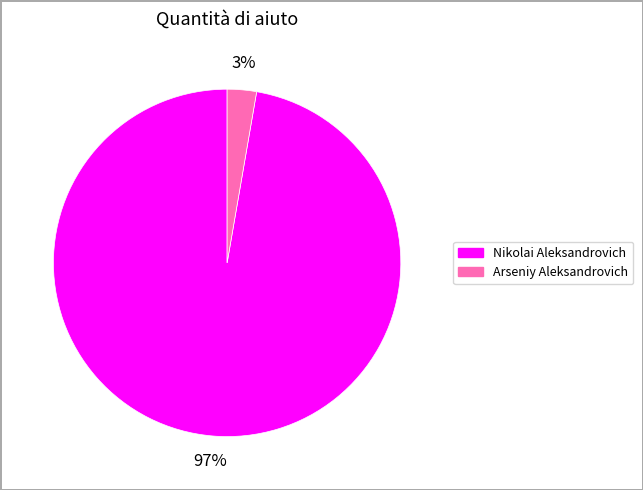

Is there a majority slice in this chart?

Yes